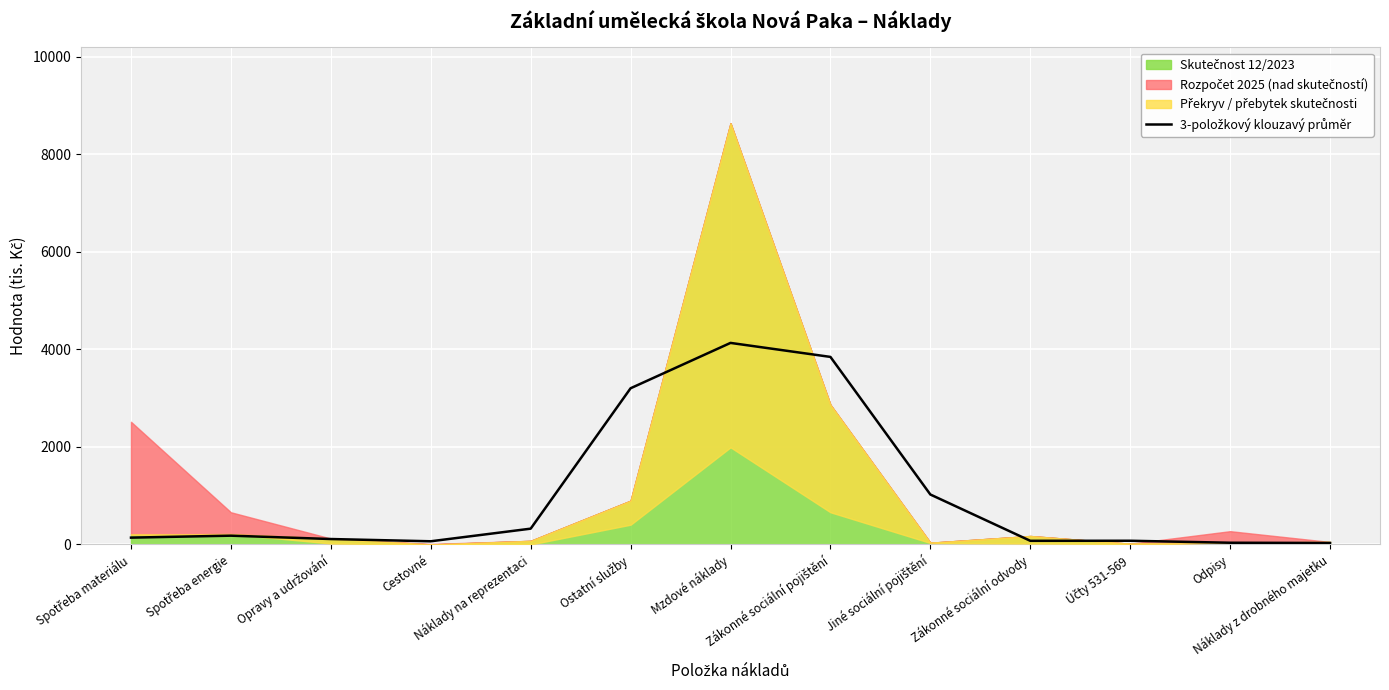

How many interior local peaks (higher than both neighbors) does the data have?

3